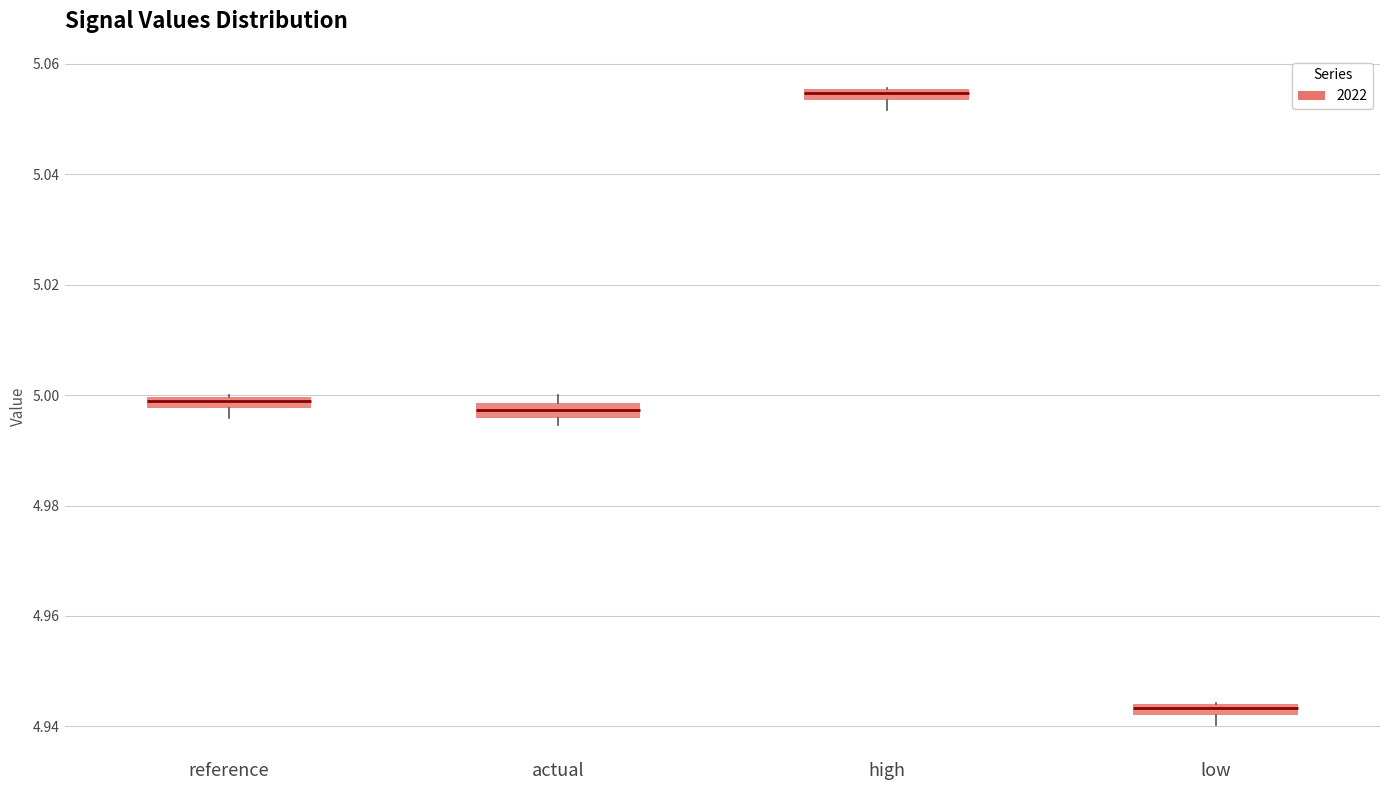

Which box's median line is the lowest?

low